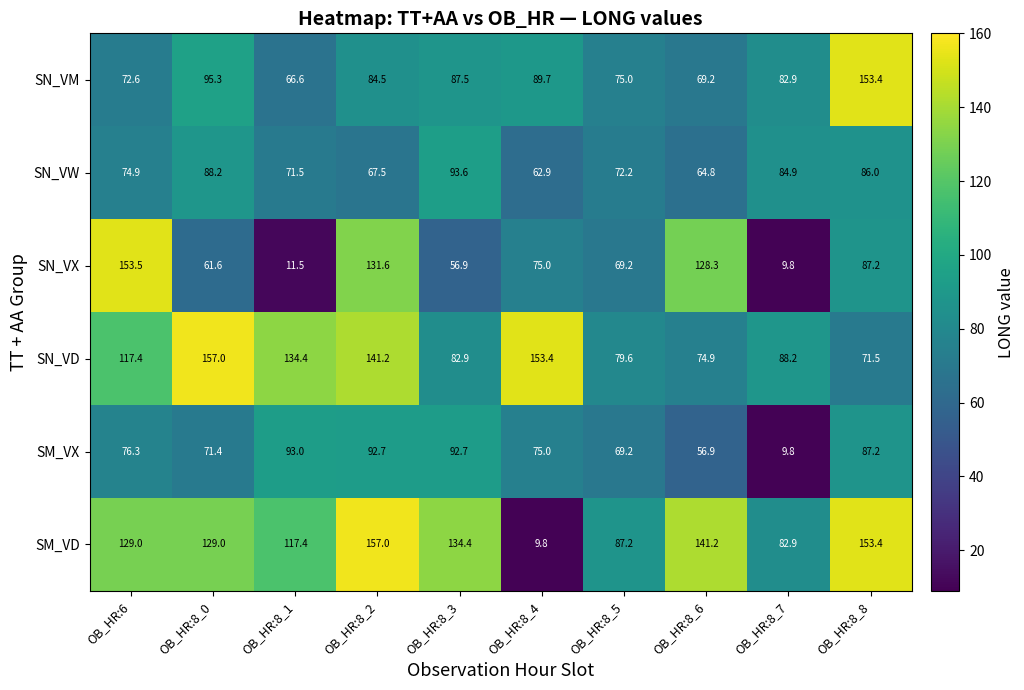

Where does the SM_VX series first go above 76?

OB_HR:6